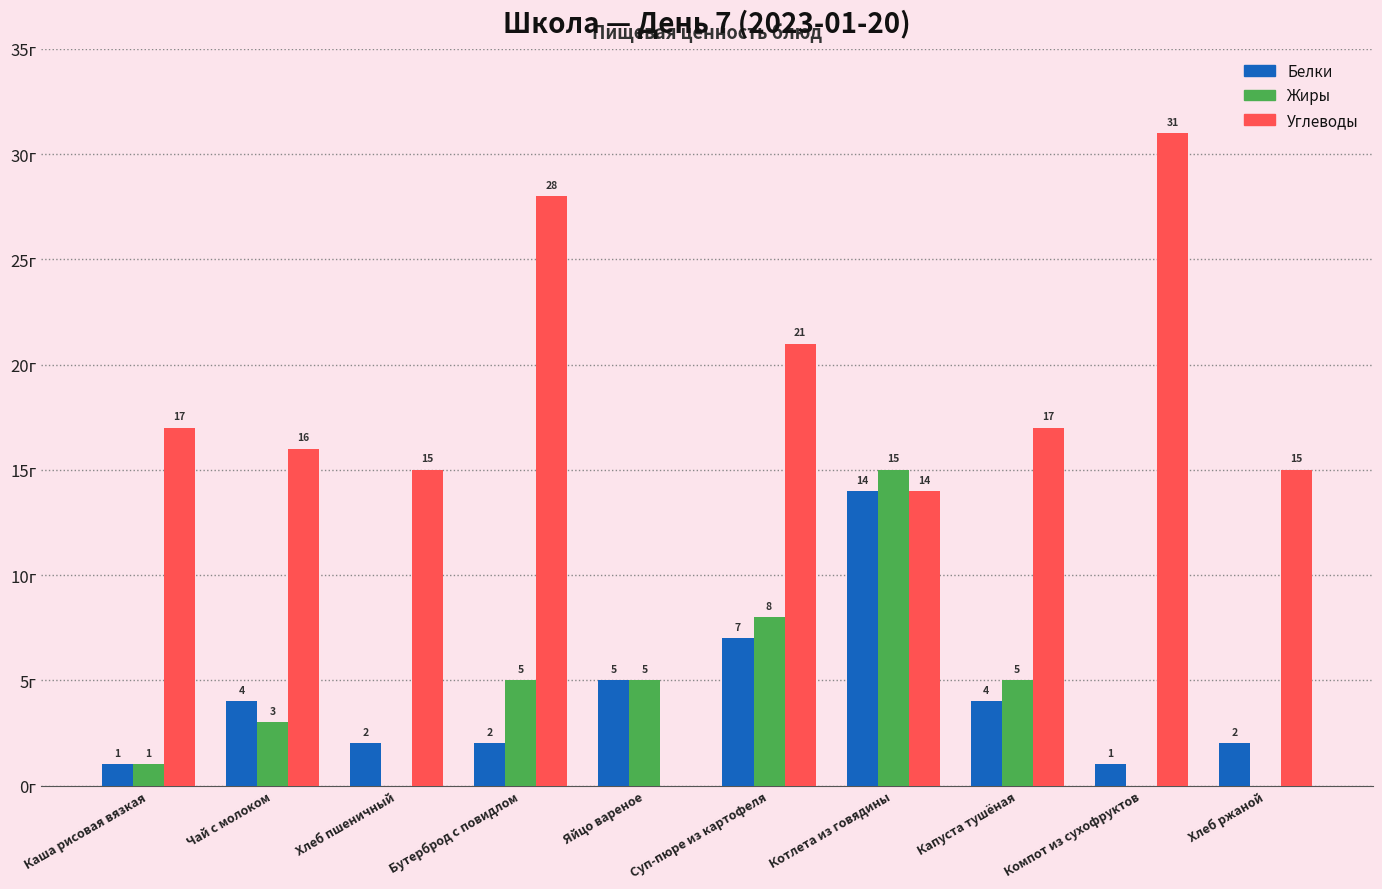

At which label does Углеводы reach its peak?

Компот из сухофруктов